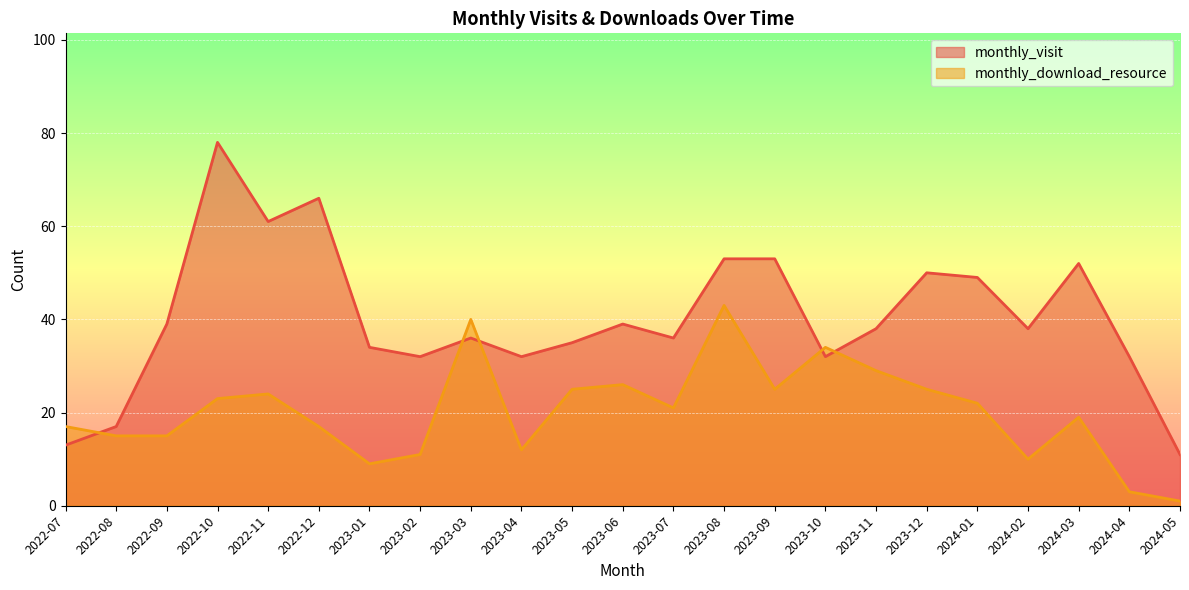

Rank the series at 2022-11 from lowest to highest value.

monthly_download_resource, monthly_visit